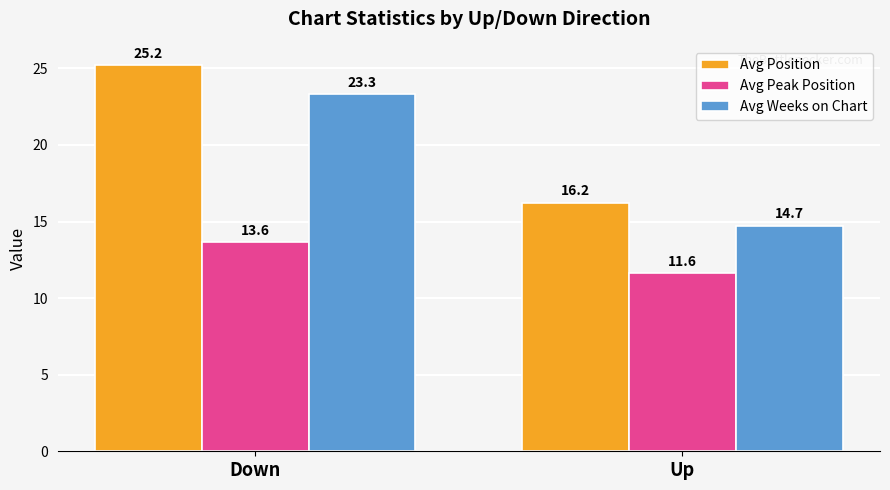

Rank the series by their maximum value, from highest to lowest.

Avg Position, Avg Weeks on Chart, Avg Peak Position